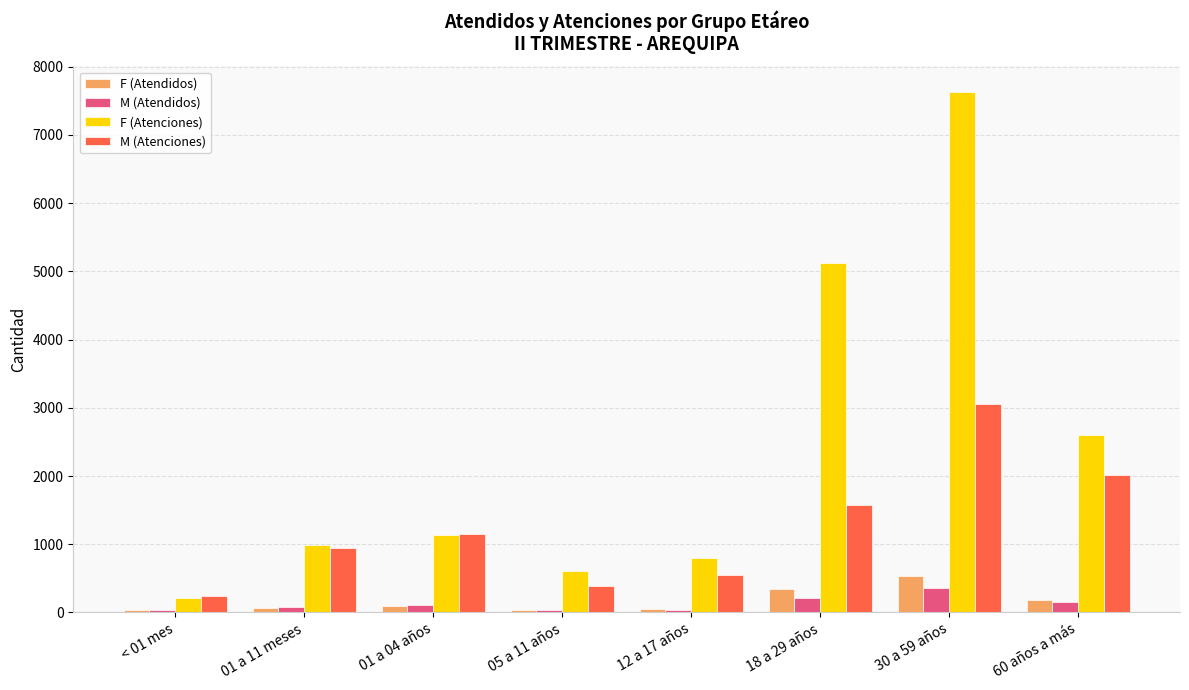

How many values in the F (Atenciones) series are below 1137?

4